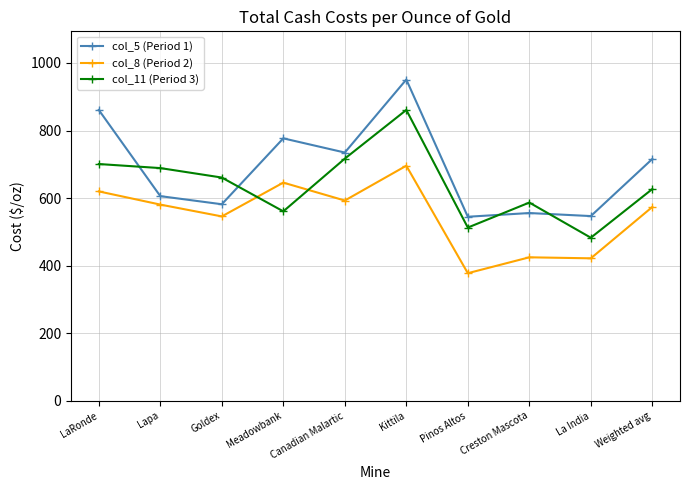

What is the label of the 4th point from the right?

Pinos Altos